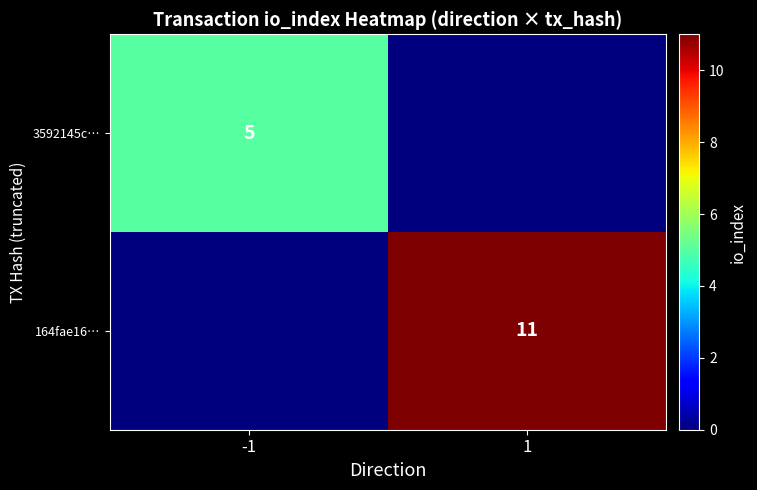

The value of 164fae16… at 1 is 11. True or false?

True